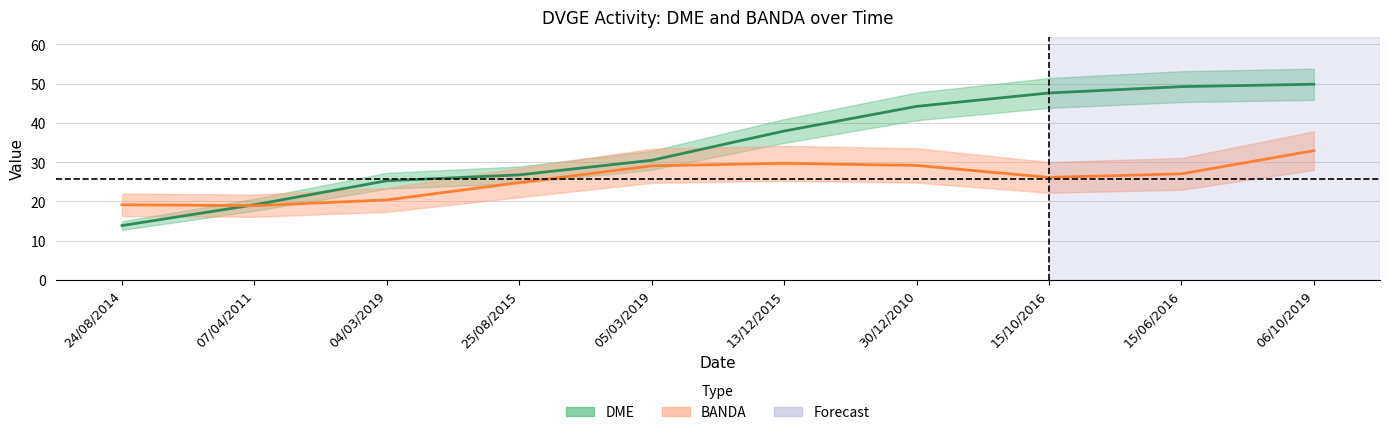

What is the difference between the second highest and second lowest values in the DME series?

30.1